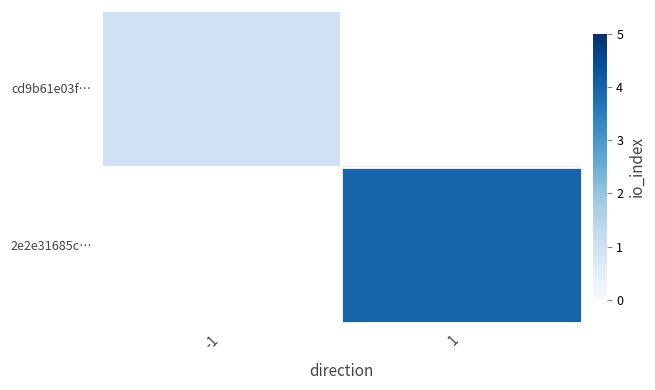

The value of 2e2e31685c… at 1 is 4.0. True or false?

True